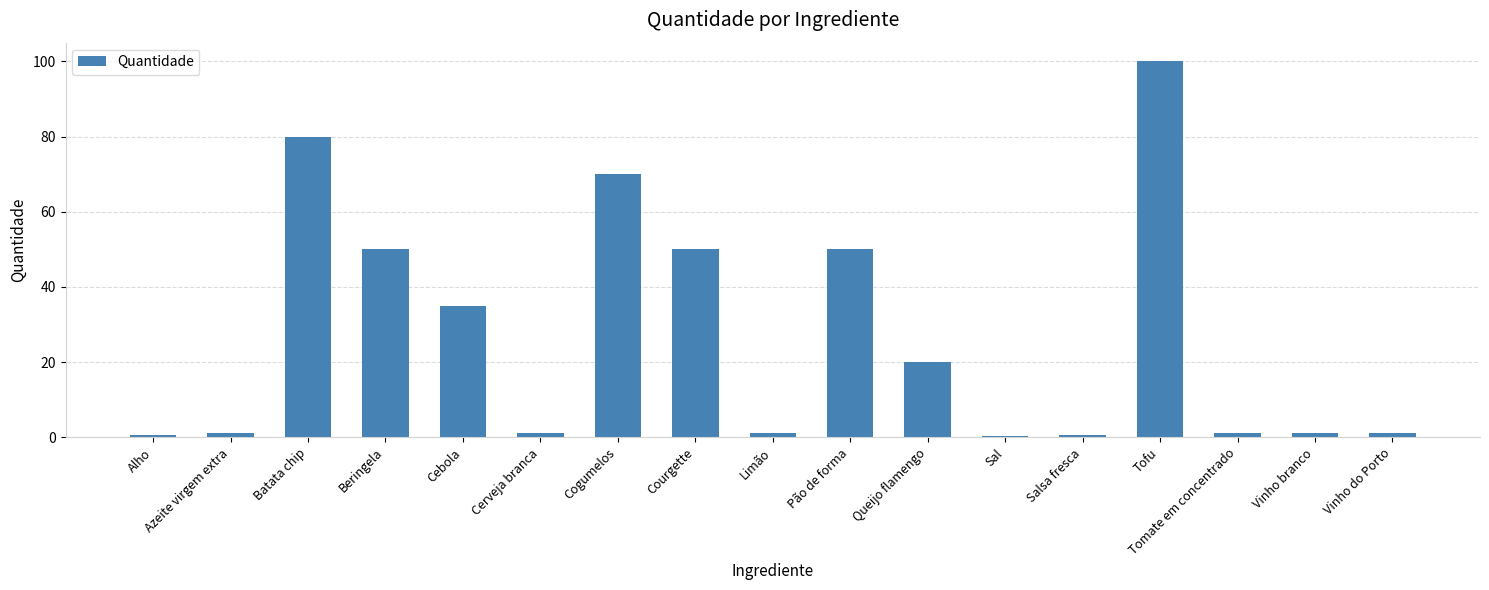

Does the chart contain stacked bars?

No